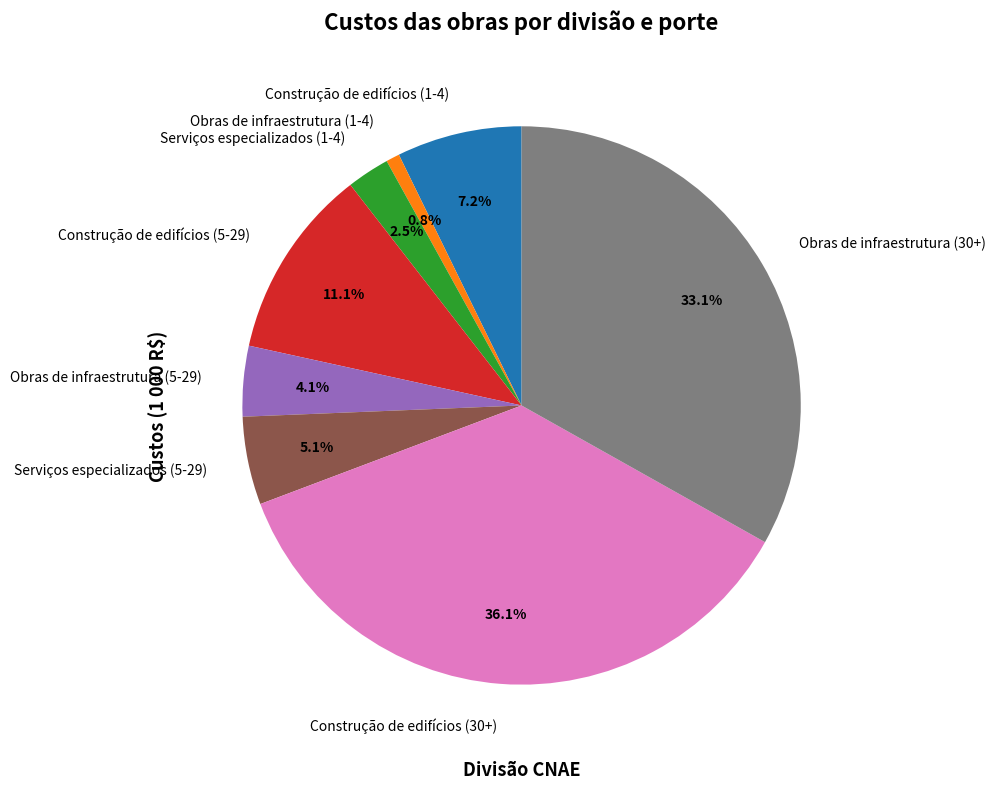

True or false: Construção de edifícios (1-4) accounts for 7% of the total.

True